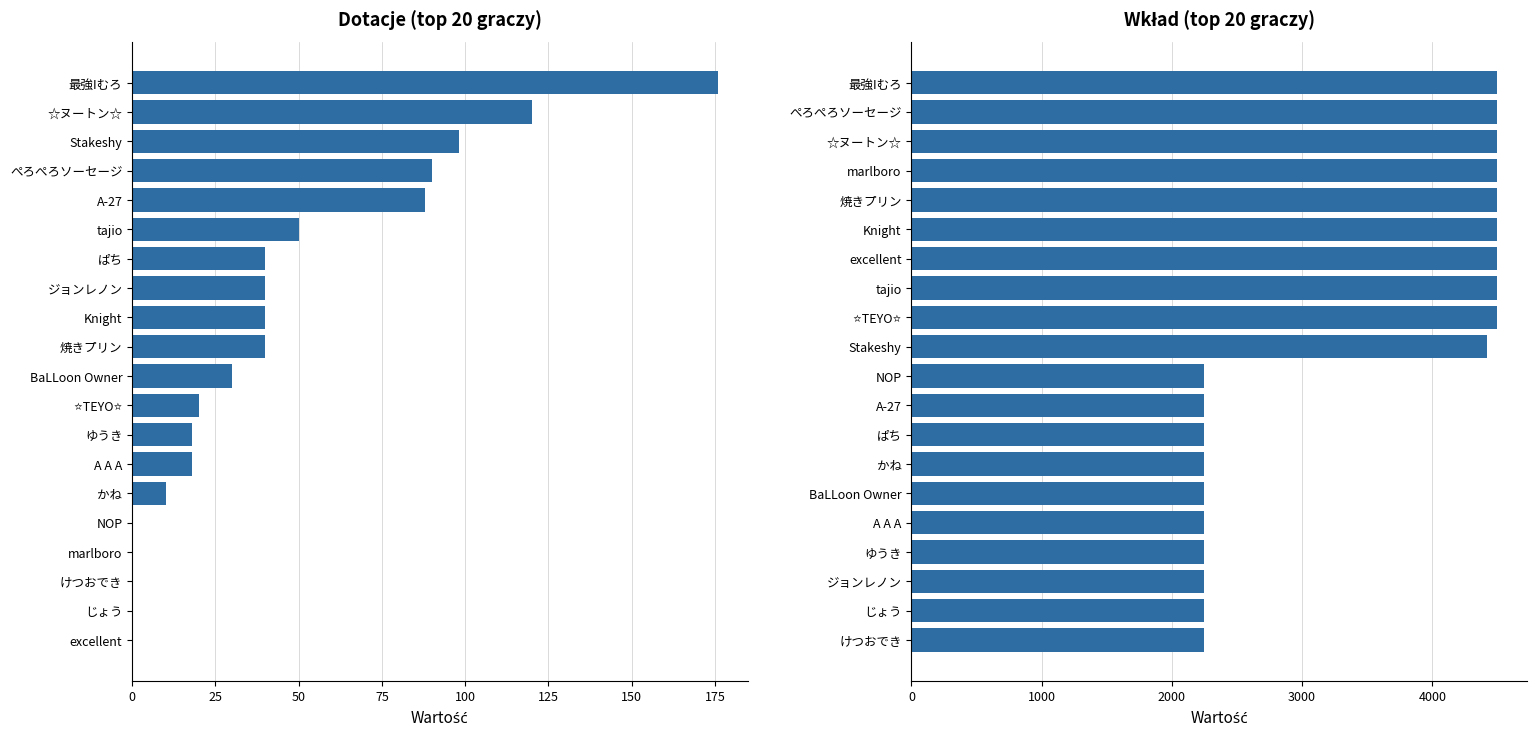

What are all the series names shown in the legend?

Dotacje, Wkład